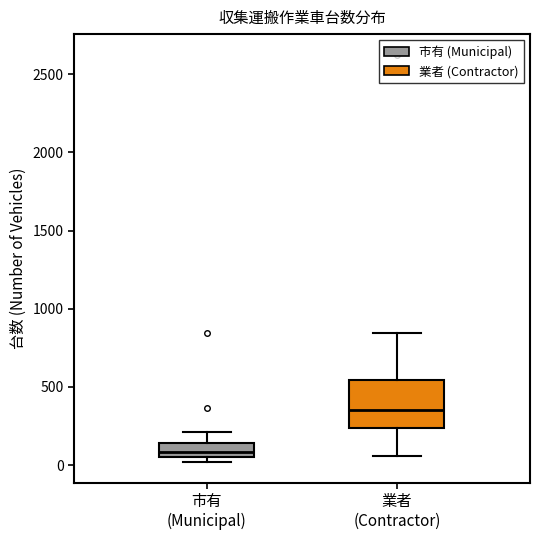

Which box has the highest median line?

業者 (Contractor)